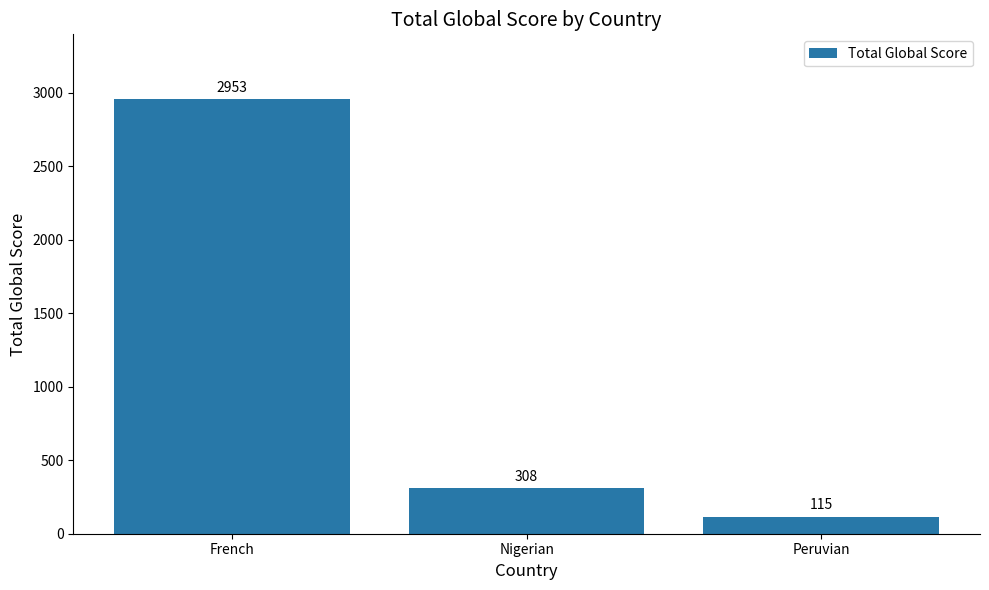

List the labels in order of value, smallest first.

Peruvian, Nigerian, French